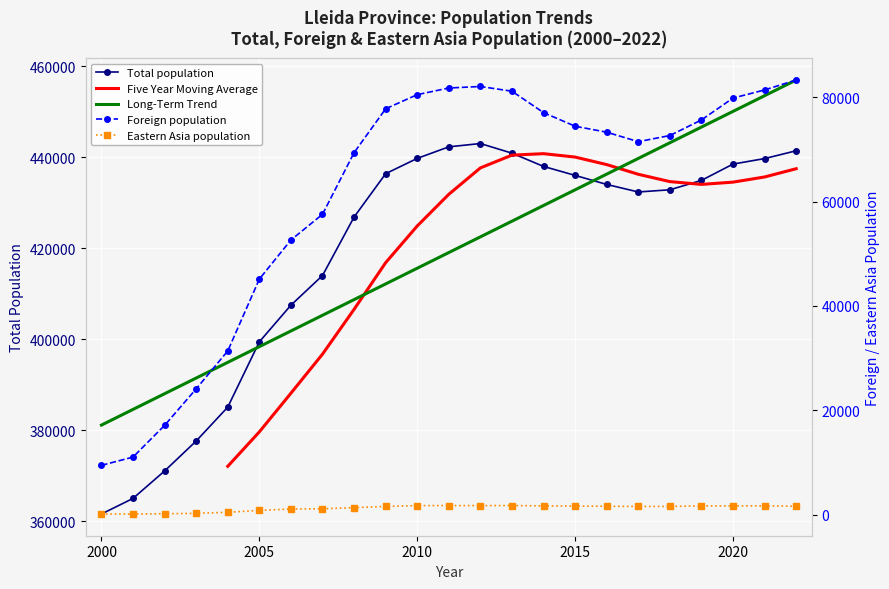

At which label does Eastern Asia population first exceed 1584?

2010